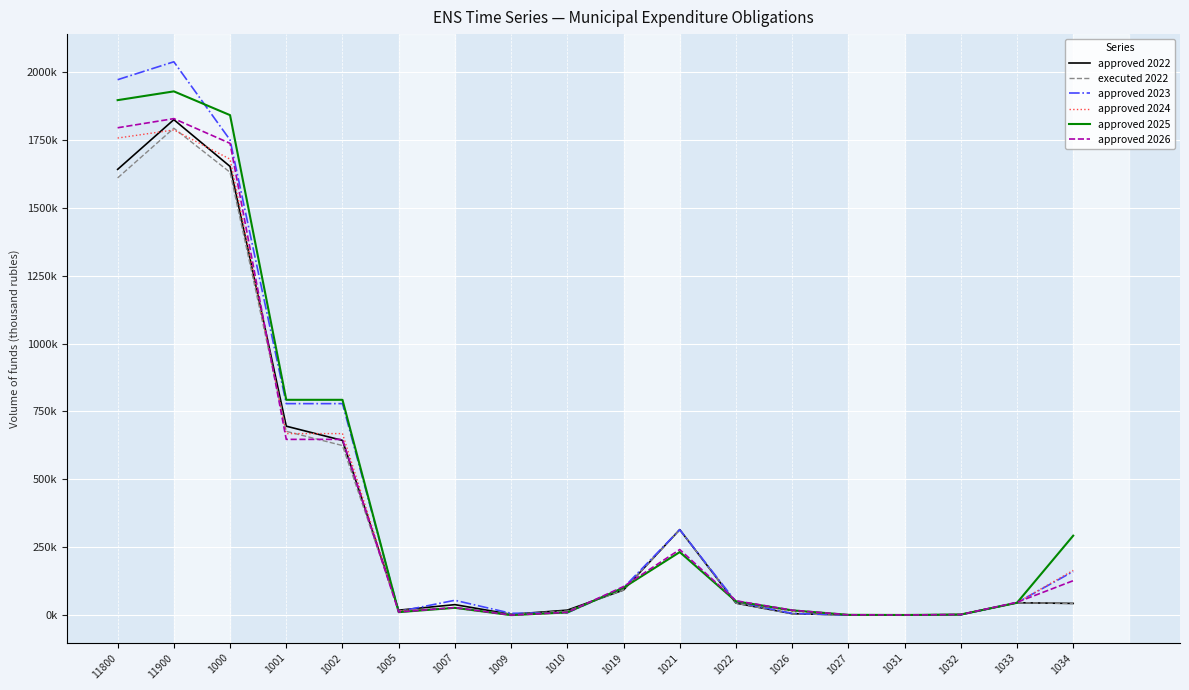

Which series has the largest range (max minus min)?

approved 2023